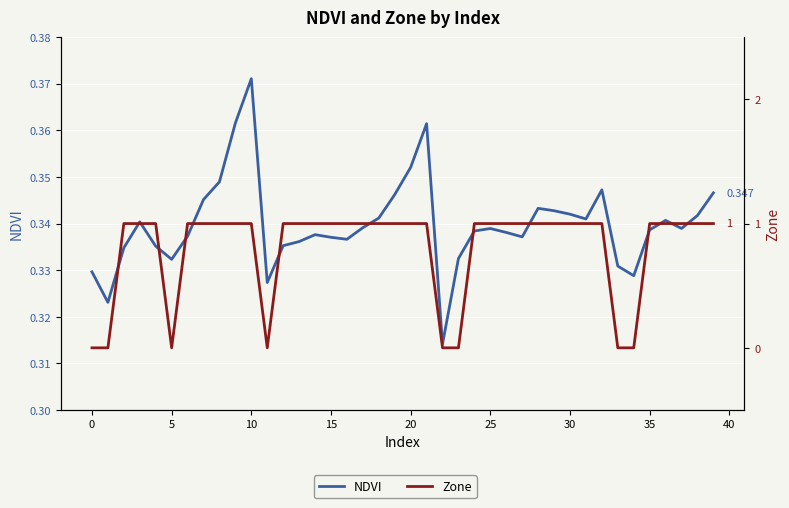

True or false: NDVI has a value of 0.3 at 26.

True